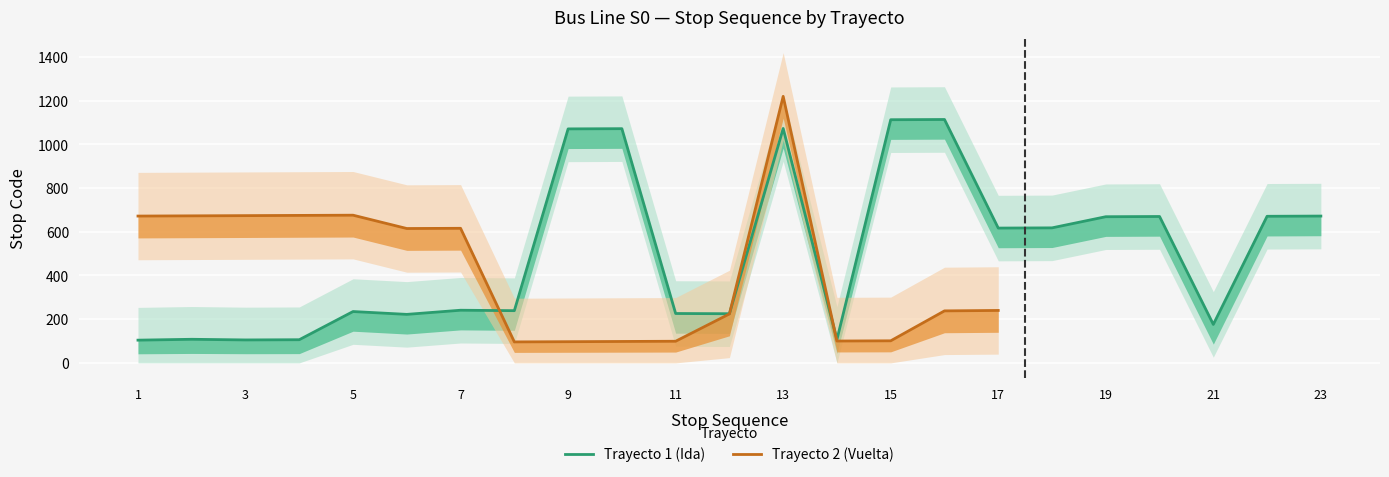

What is the maximum value shown in the chart?

1220